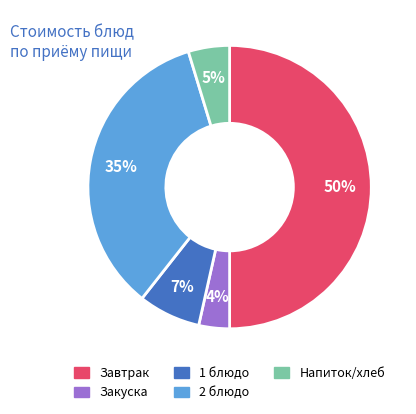

To the nearest percent, what is the average slice percentage?

20%